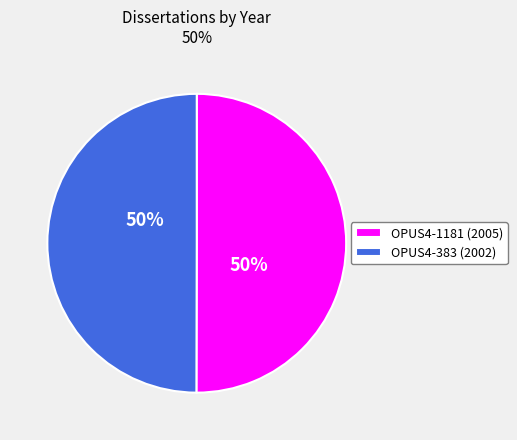

Count the number of slices in the pie.

2